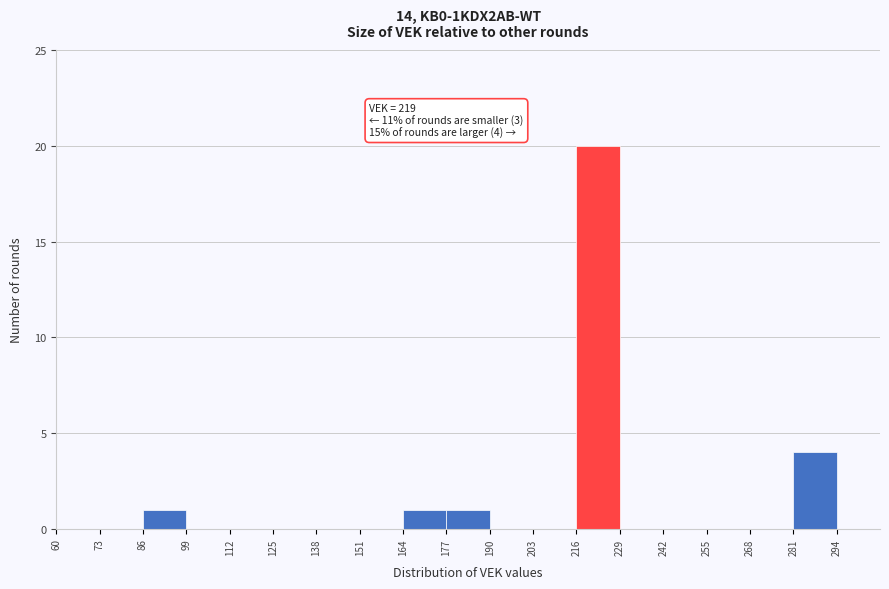

Which range on the x-axis has the tallest bar?

216 to 229